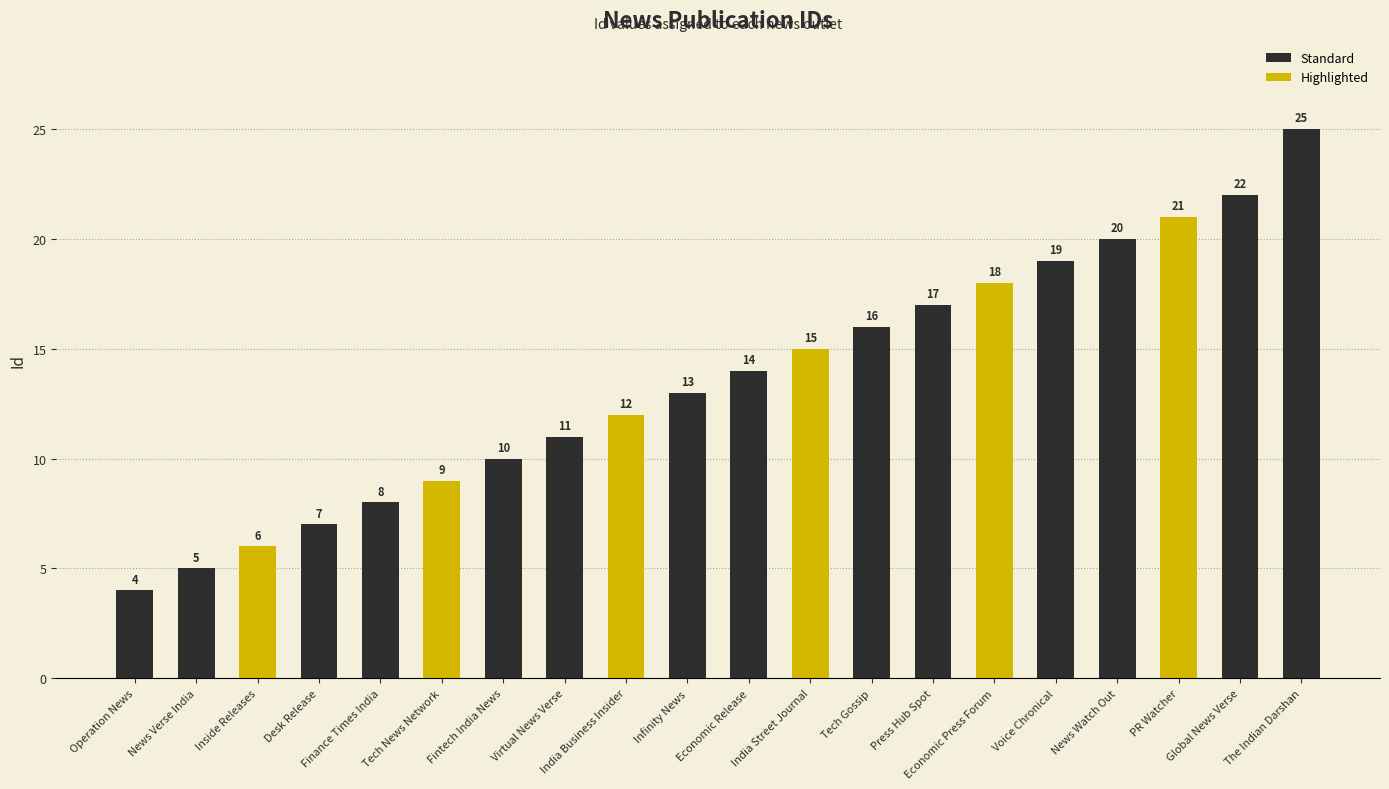

At which label is the value closest to 14?

Economic Release